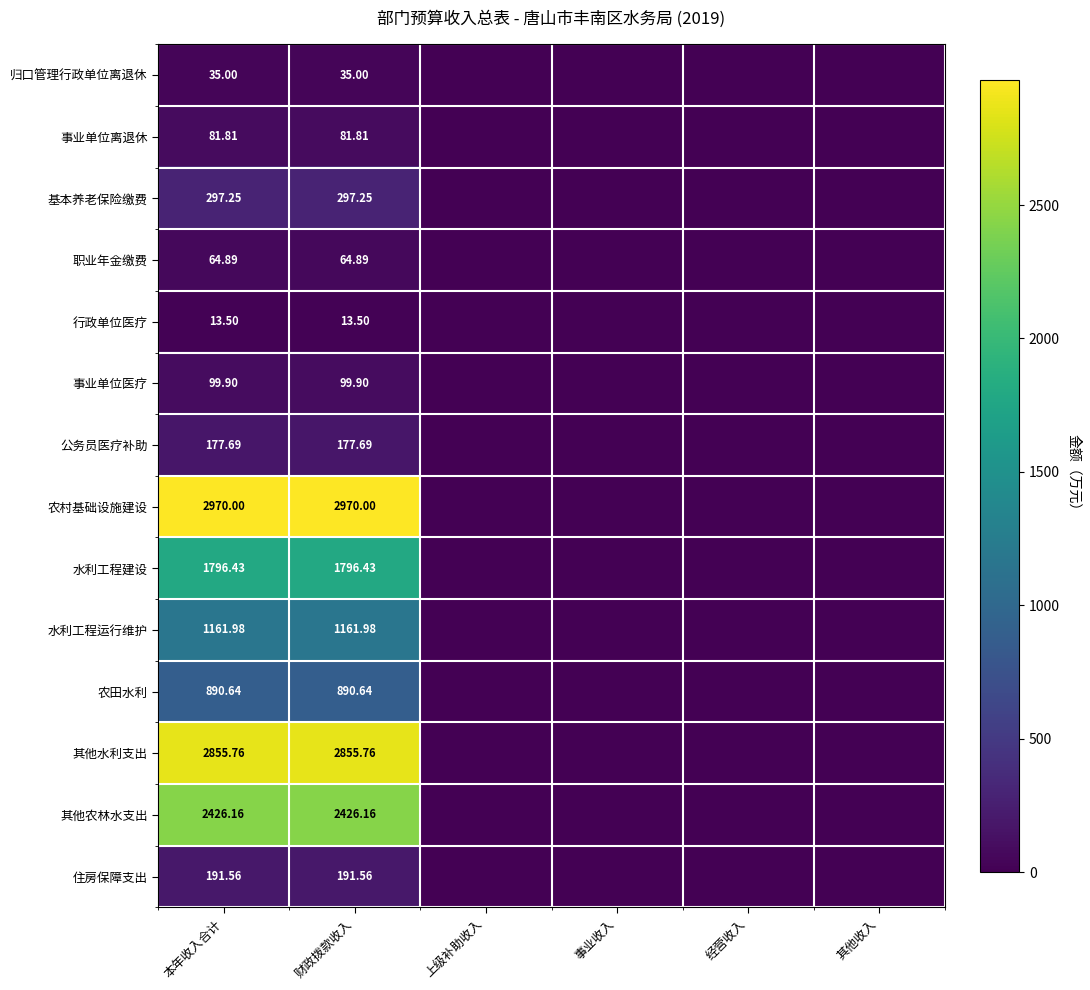

Rank the series at 本年收入合计 from highest to lowest value.

农村基础设施建设, 其他水利支出, 其他农林水支出, 水利工程建设, 水利工程运行维护, 农田水利, 基本养老保险缴费, 住房保障支出, 公务员医疗补助, 事业单位医疗, 事业单位离退休, 职业年金缴费, 归口管理行政单位离退休, 行政单位医疗